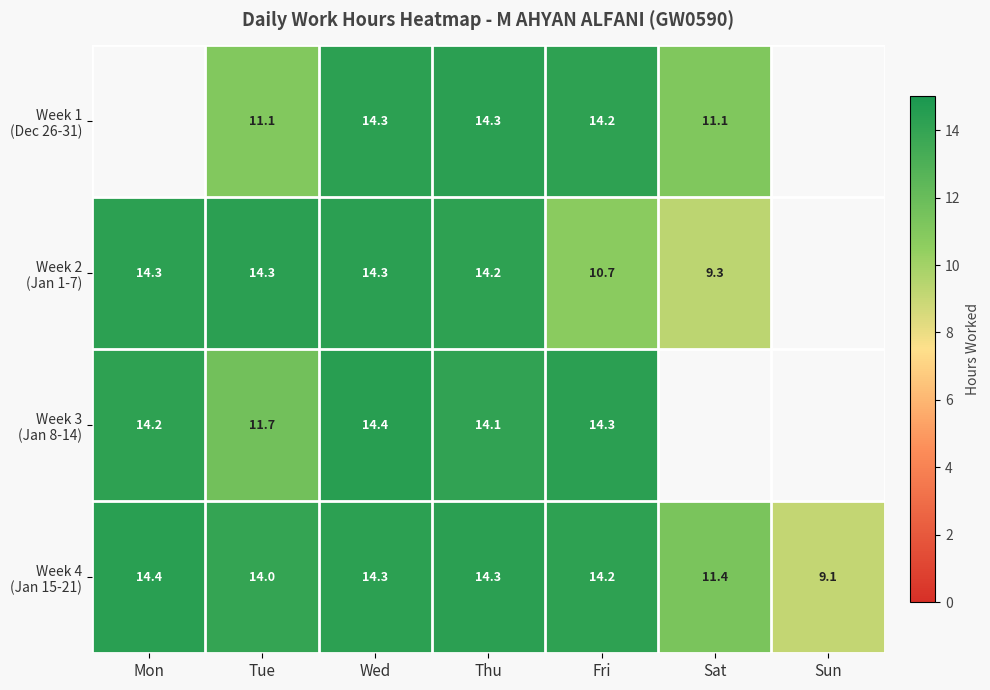

Which series has the widest spread of values?

Week 4 (Jan 15-21)